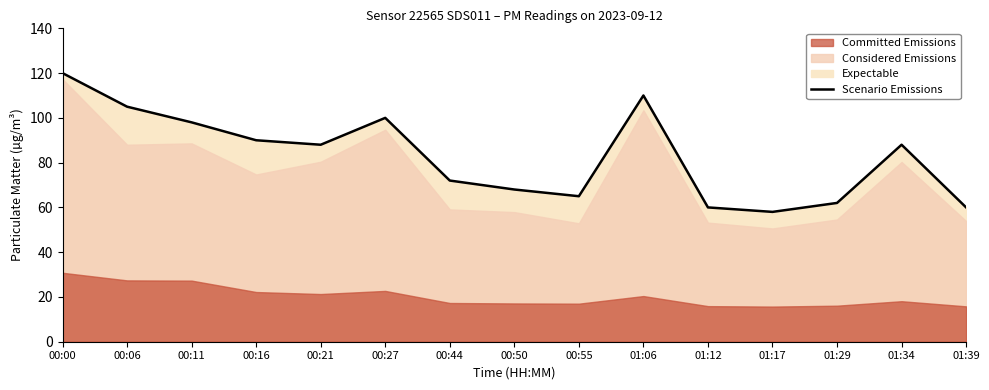

What is the label of the 13th point from the left?

01:29